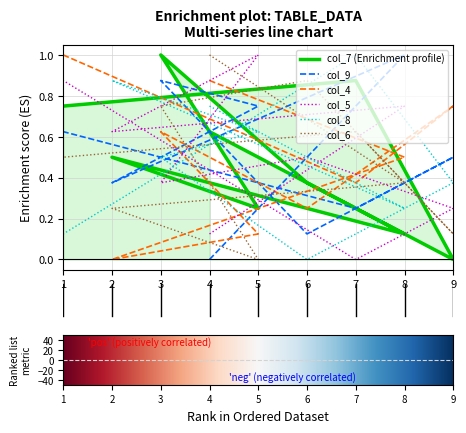

Which series has the largest range (max minus min)?

col_7